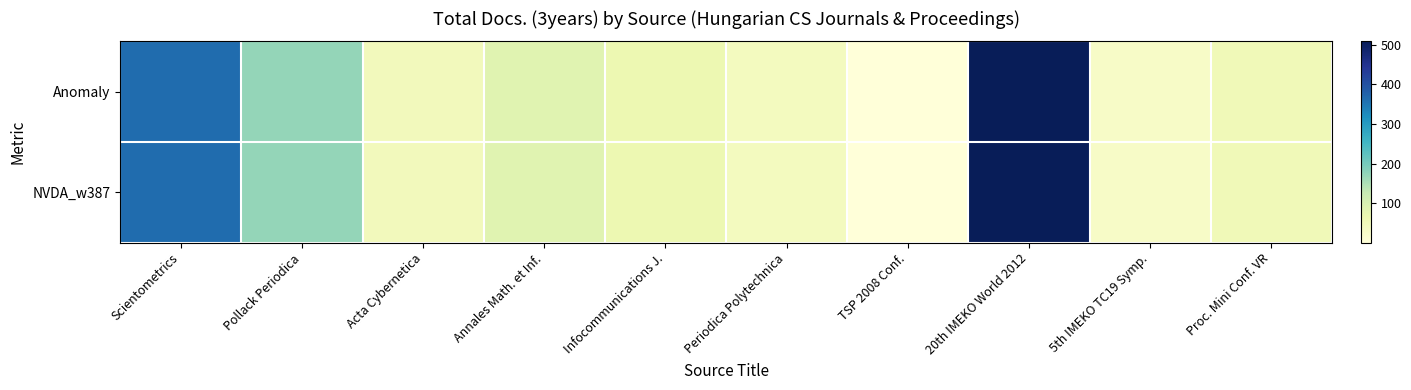

What is the total value across all series at Scientometrics?

726